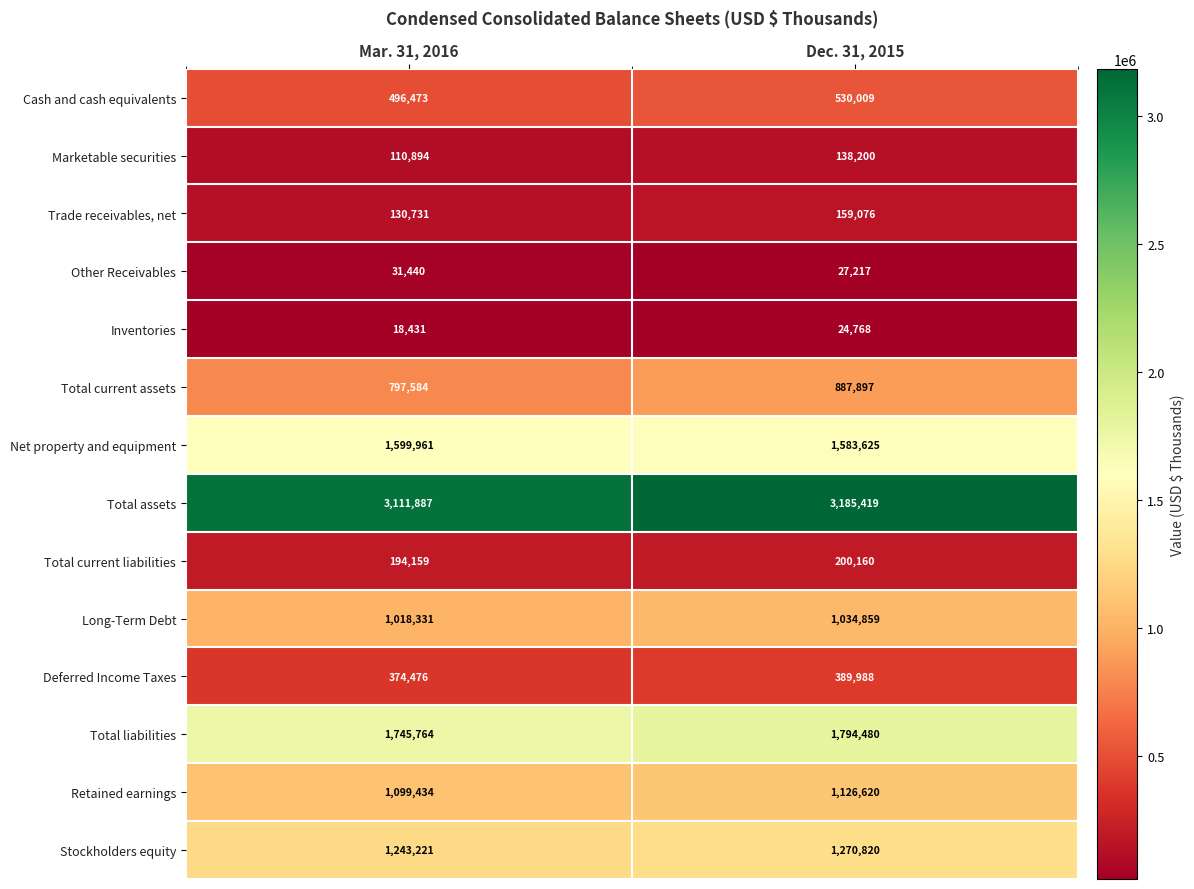

At which label is Other Receivables closest to 29328?

Dec. 31, 2015